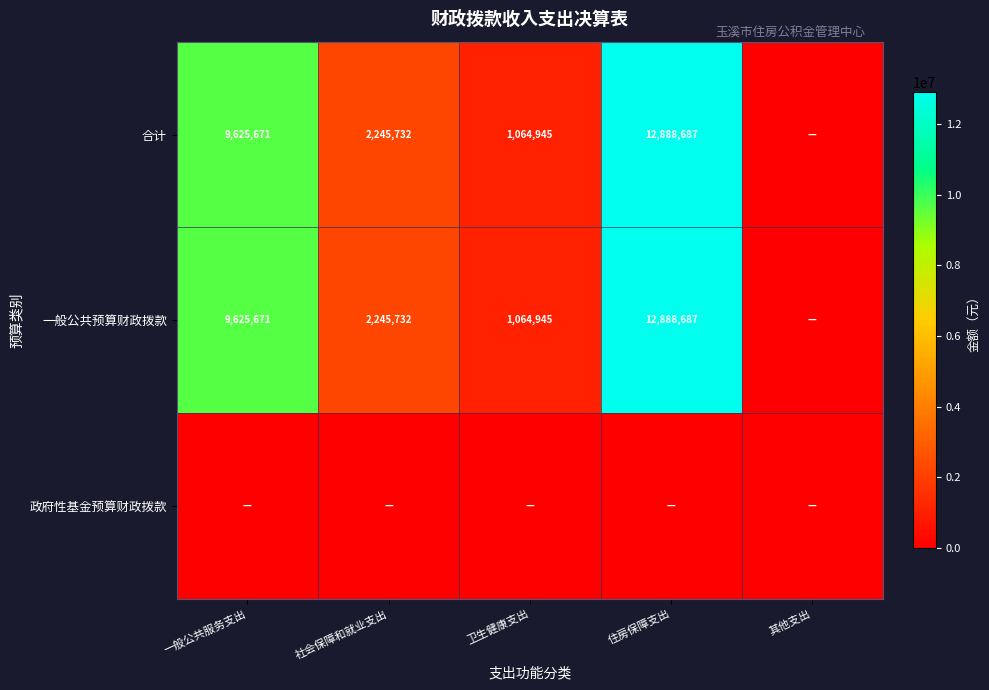

What is the difference between the 合计 values at 社会保障和就业支出 and 住房保障支出?

10642955